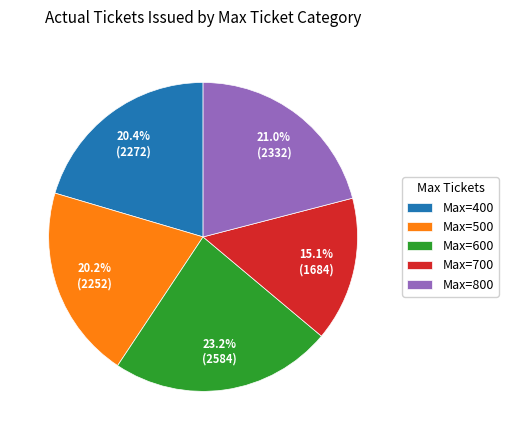

Which slice is the smallest?

Max=700